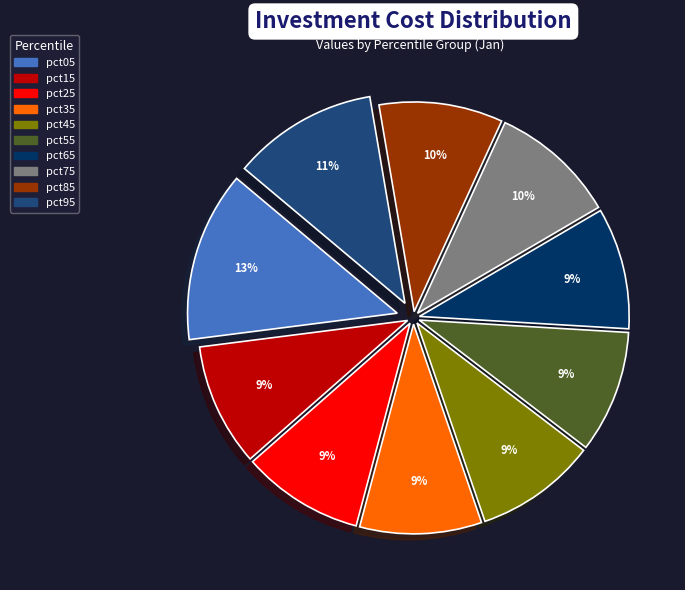

Combined, do pct65 and pct25 account for over 50%?

No